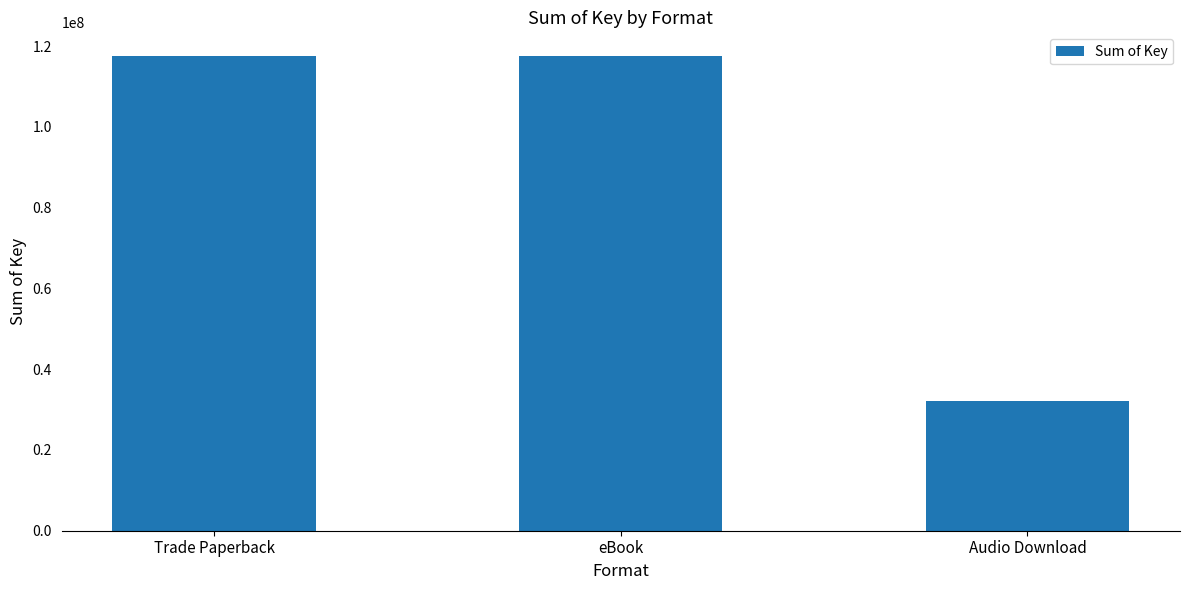

What is the label of the 3rd bar from the right?

Trade Paperback